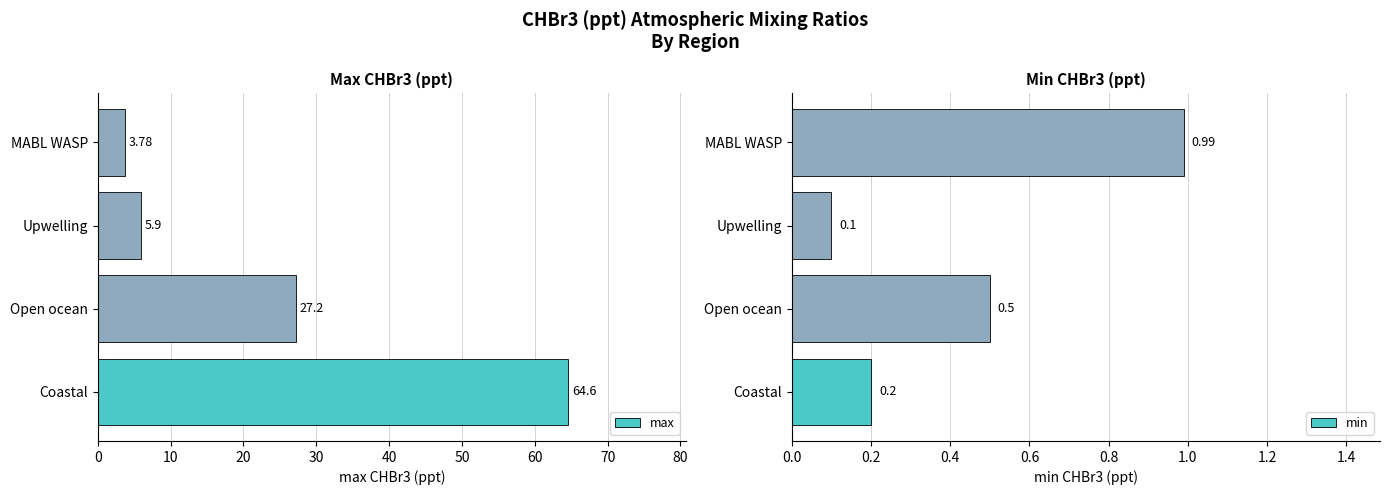

How many bars are there in each group?

2